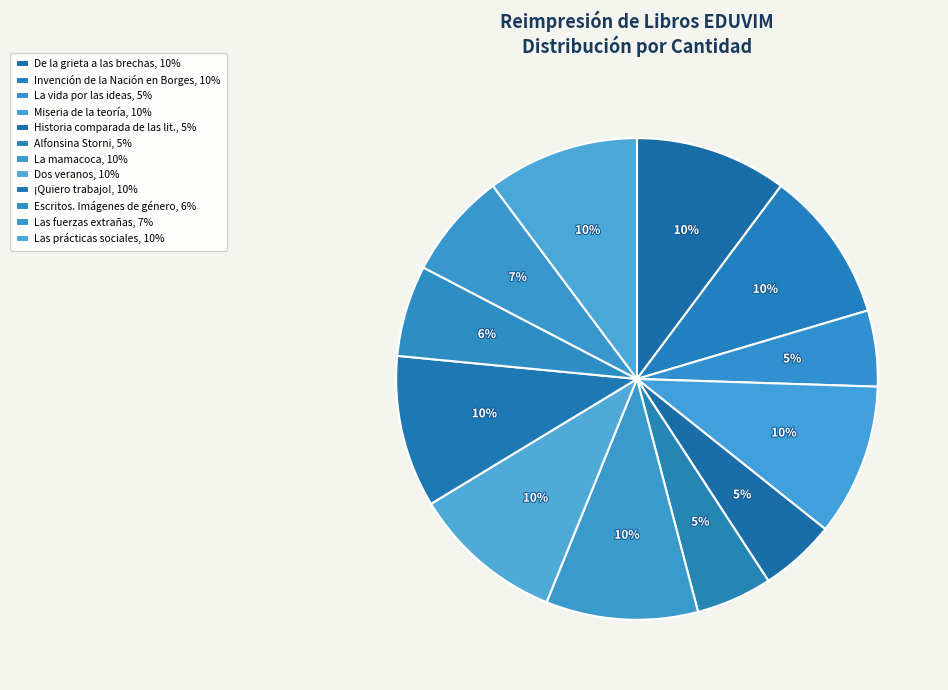

How many slices are in this pie chart?

12